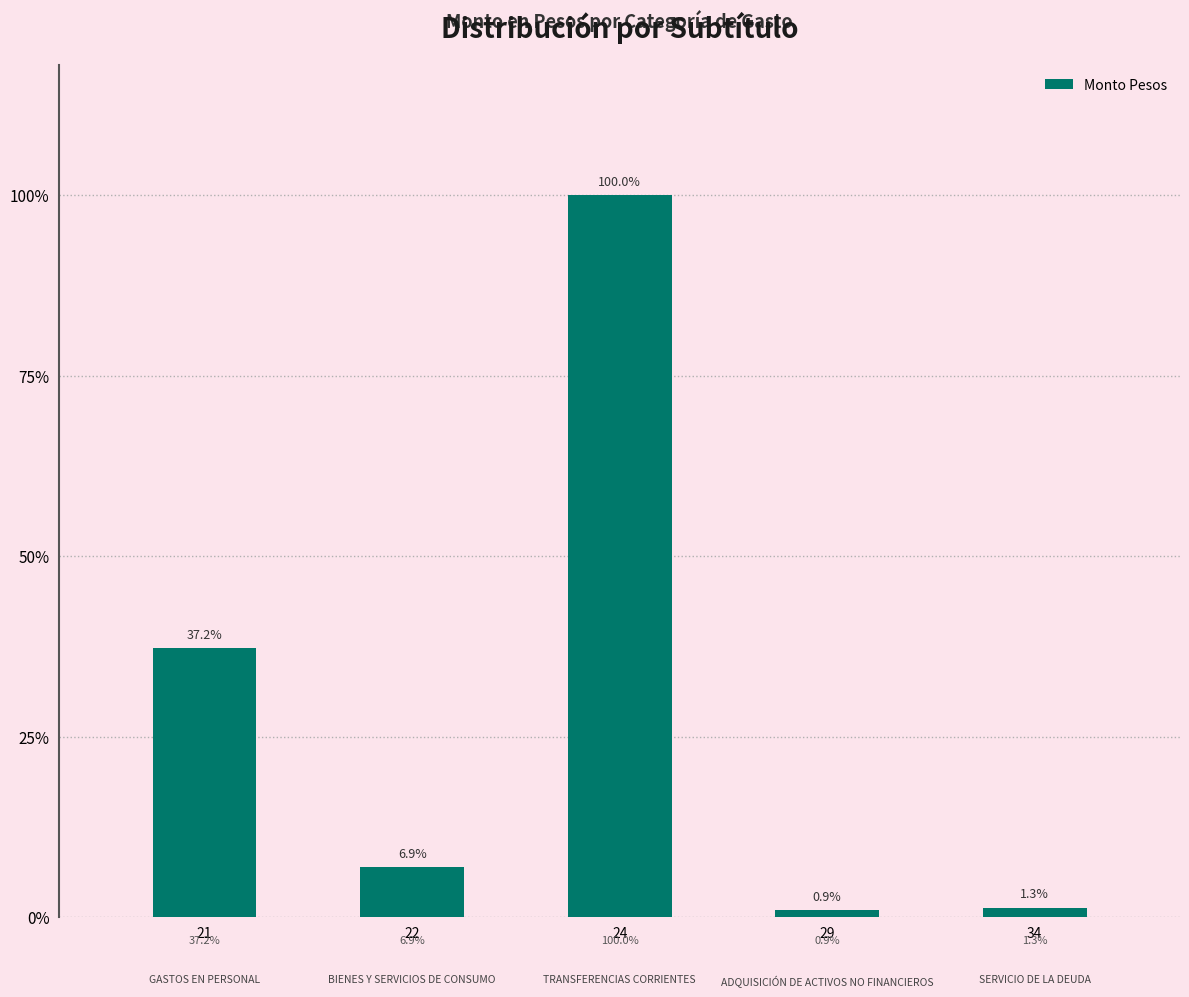

What is the change in value from 29 to 34?

+110971